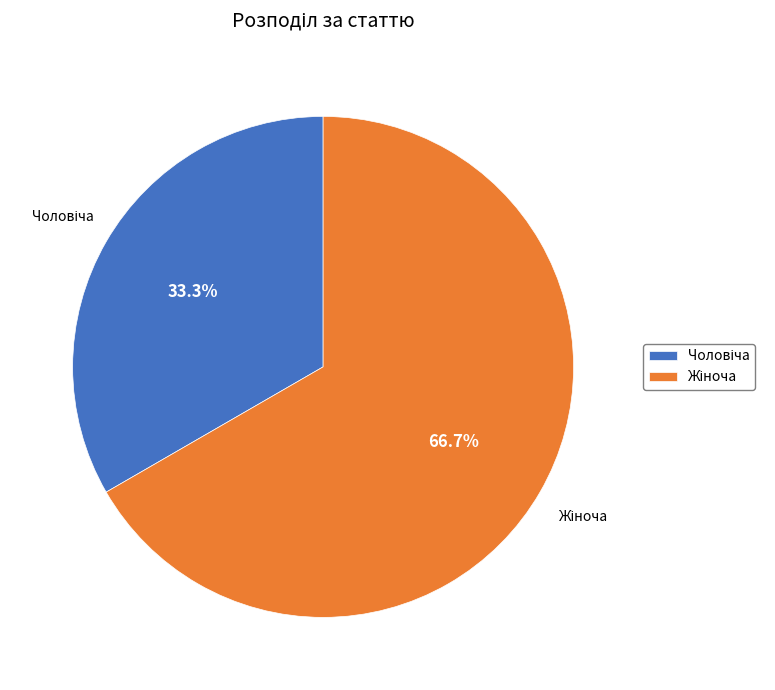

Does any single category account for the majority?

Yes